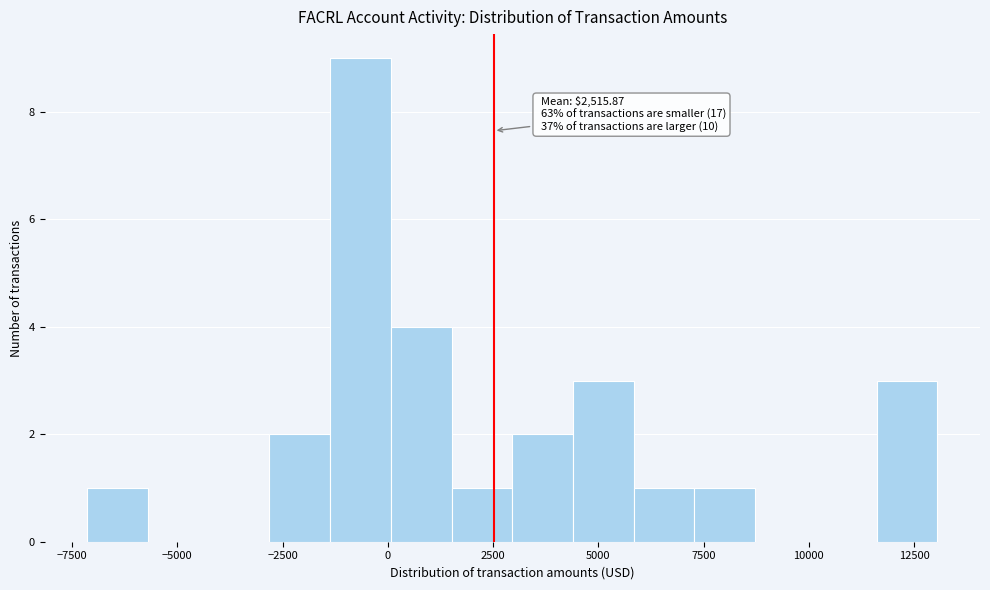

Around what value on the x-axis is the tallest bar? Give the approximate position of its centre, as read against the axis.

-500